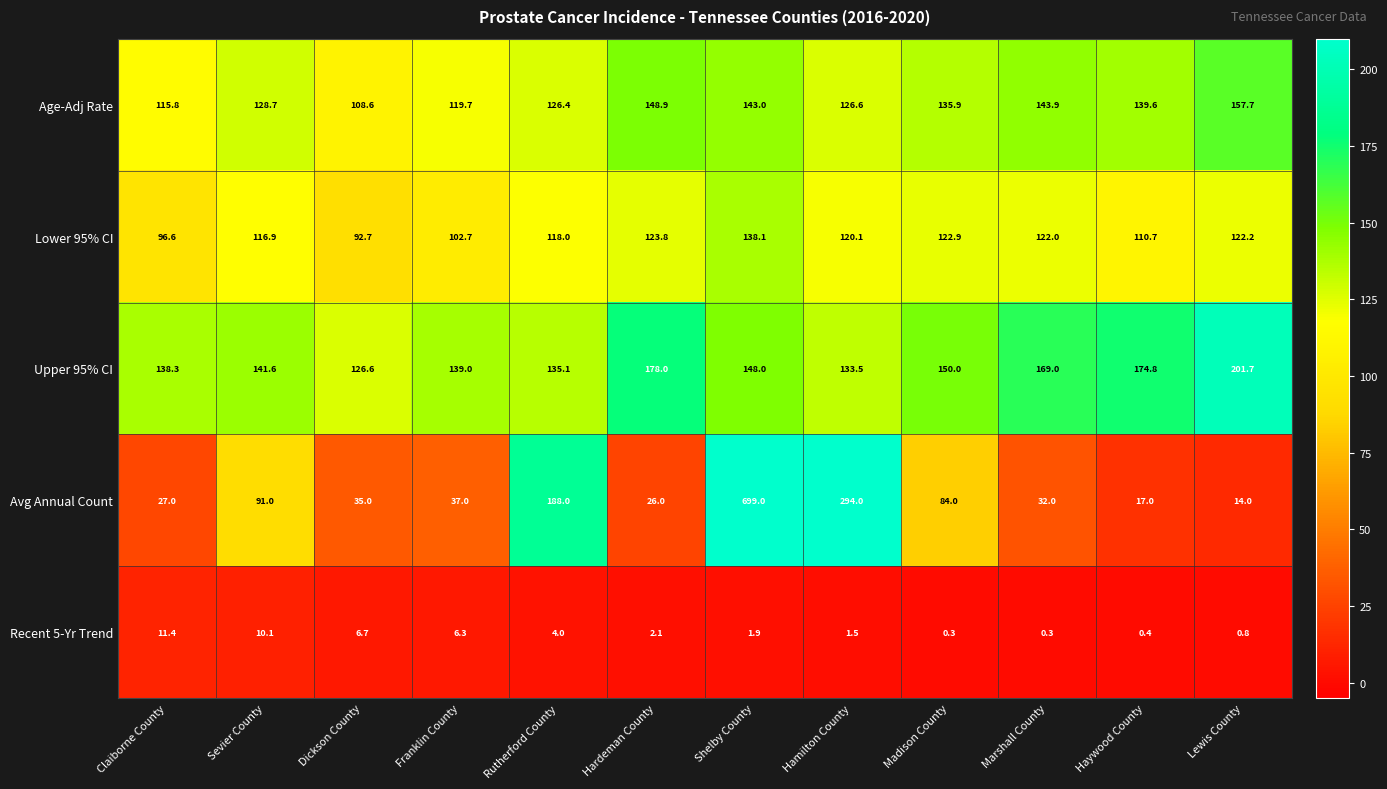

The value of Upper 95% CI at Shelby County is 148.0. True or false?

True